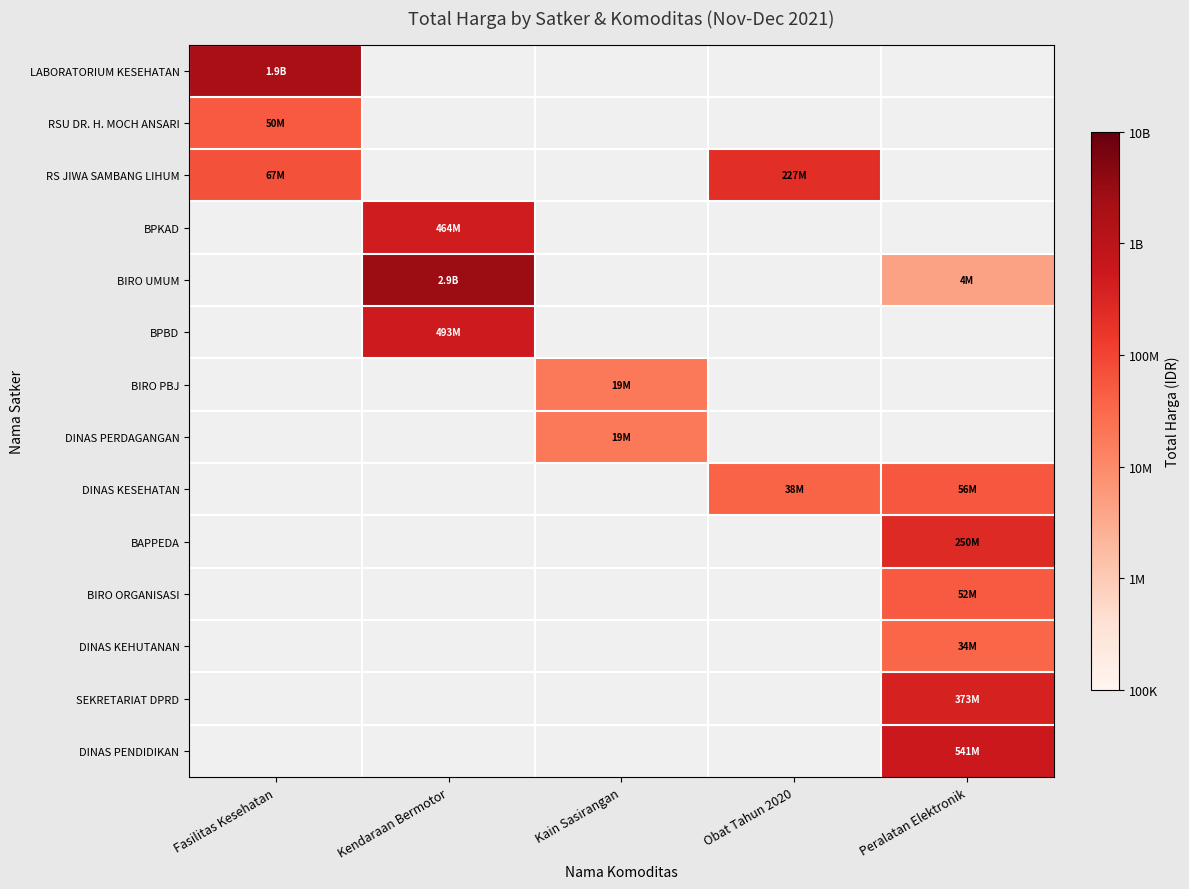

How many values in SEKRETARIAT DPRD are above zero?

1